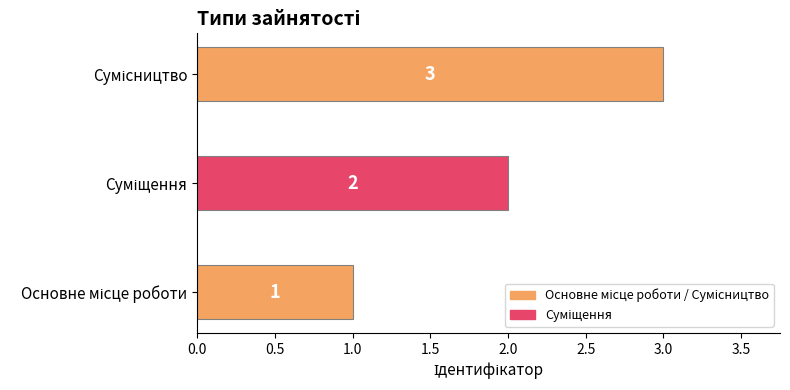

How many data points are less than 2?

1